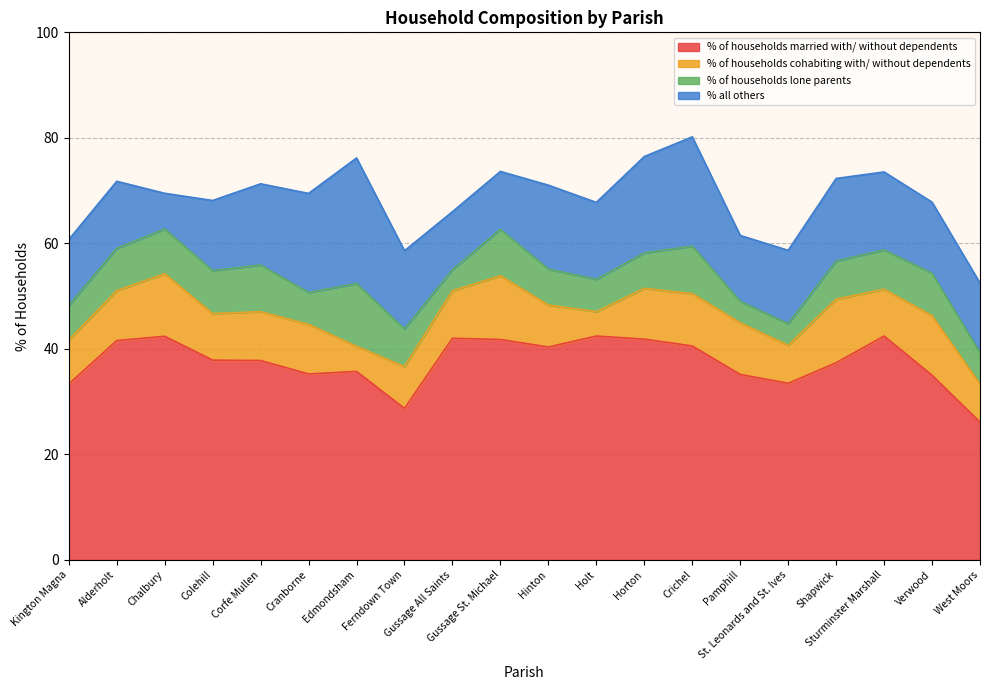

What is the total value across all series at Kington Magna?

60.7